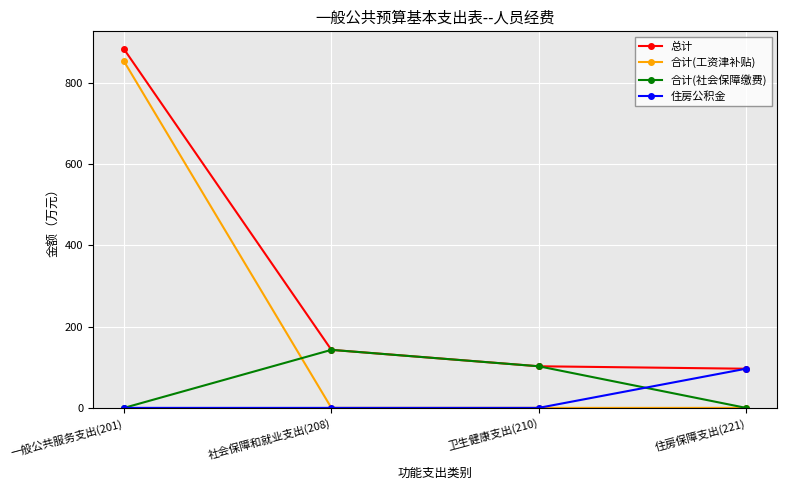

At which label is 合计(社会保障缴费) closest to 71?

卫生健康支出(210)